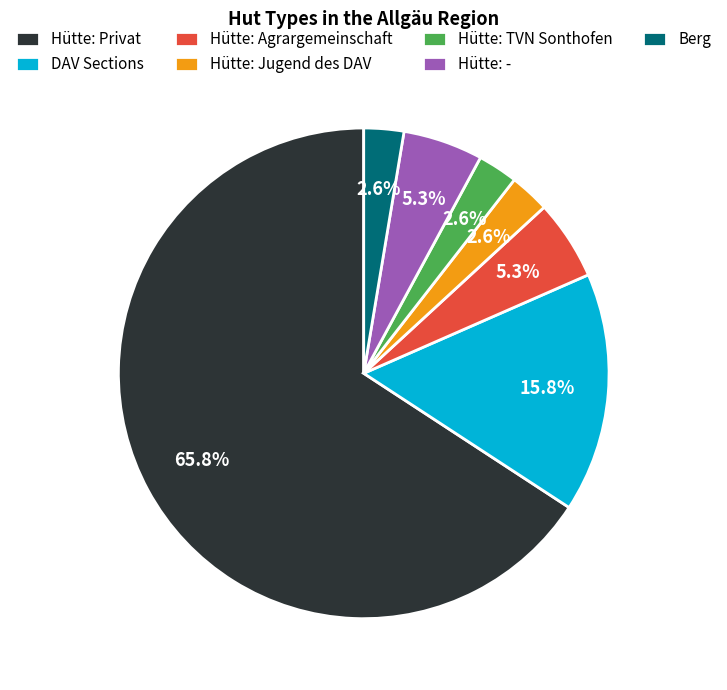

What is the largest slice in the pie chart?

Hütte: Privat